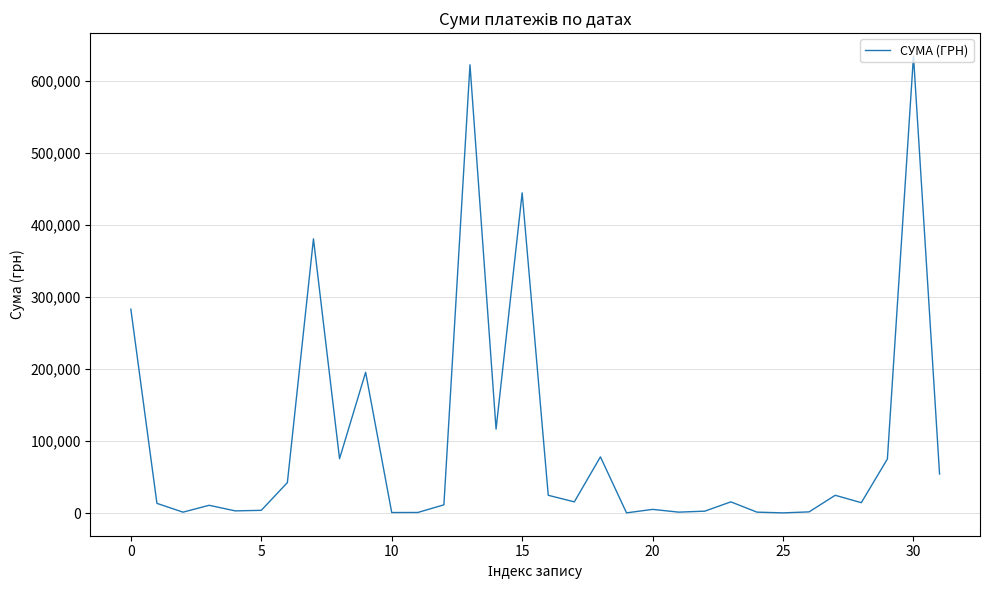

What is the difference between the maximum and minimum values?

634281.6